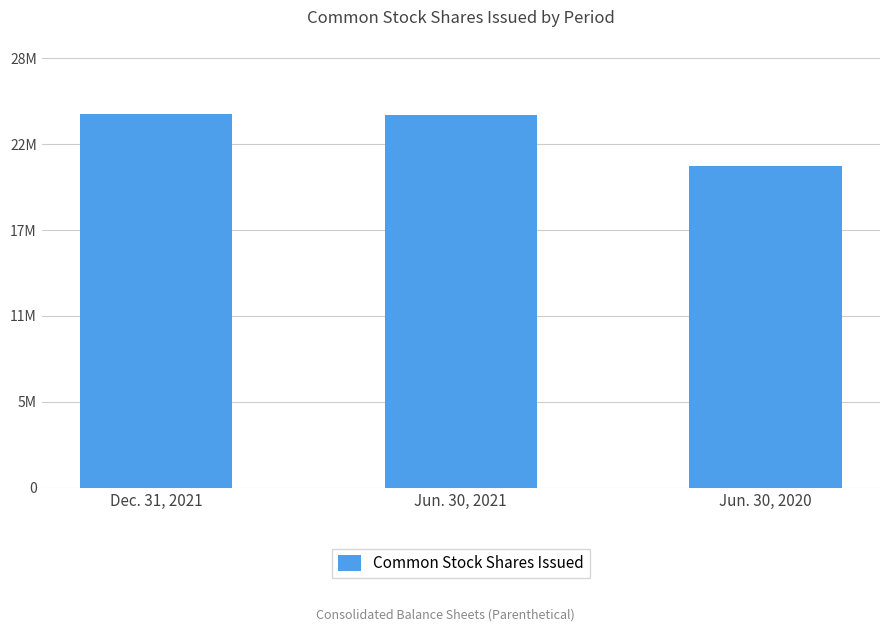

Does the chart contain any negative values?

No